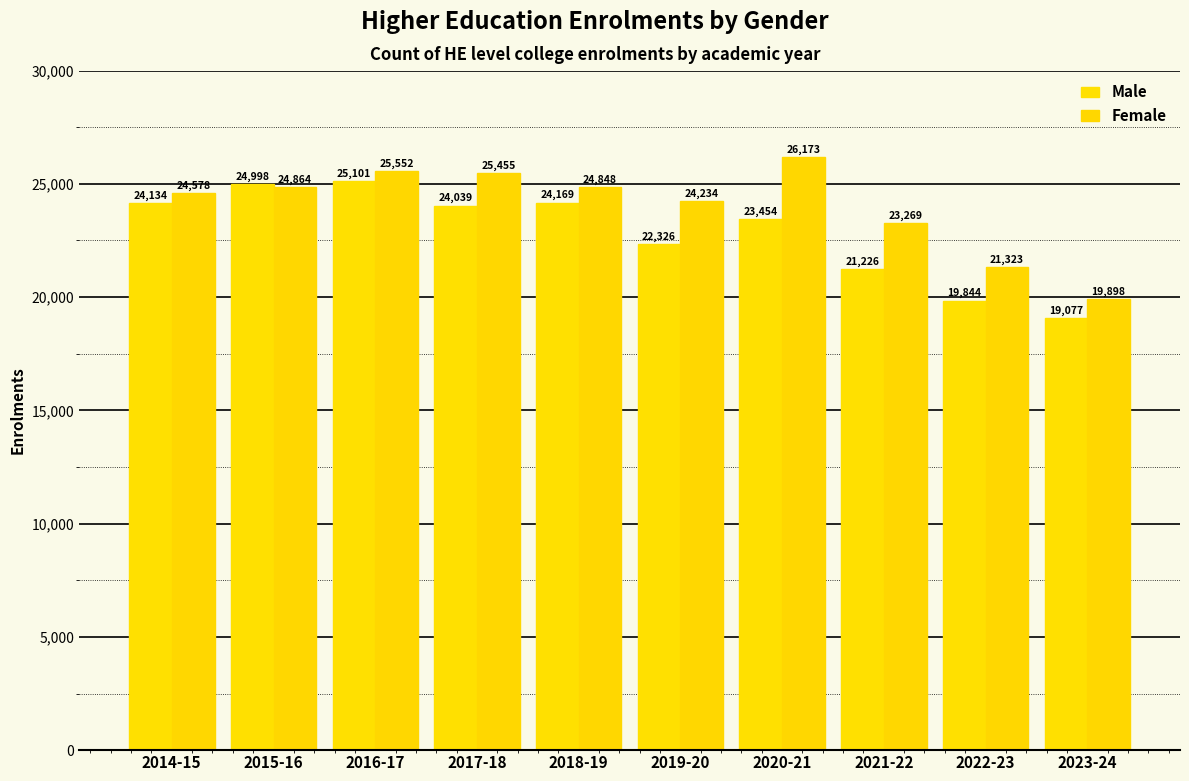

Rank the series by their maximum value, from highest to lowest.

Female, Male